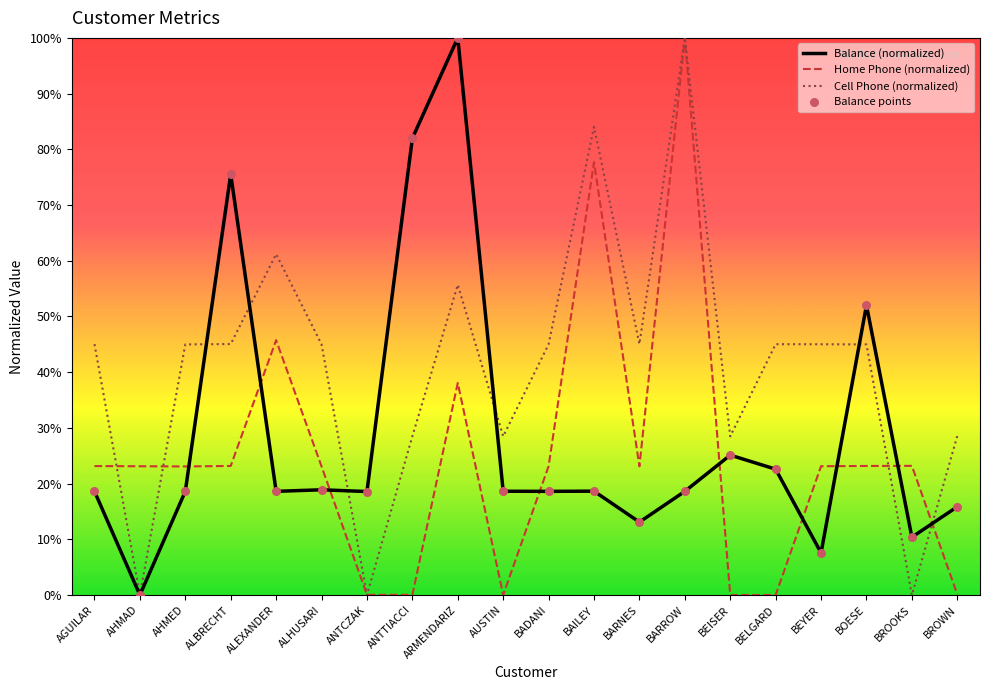

Which series has the largest total across all categories?

Cell Phone (normalized)